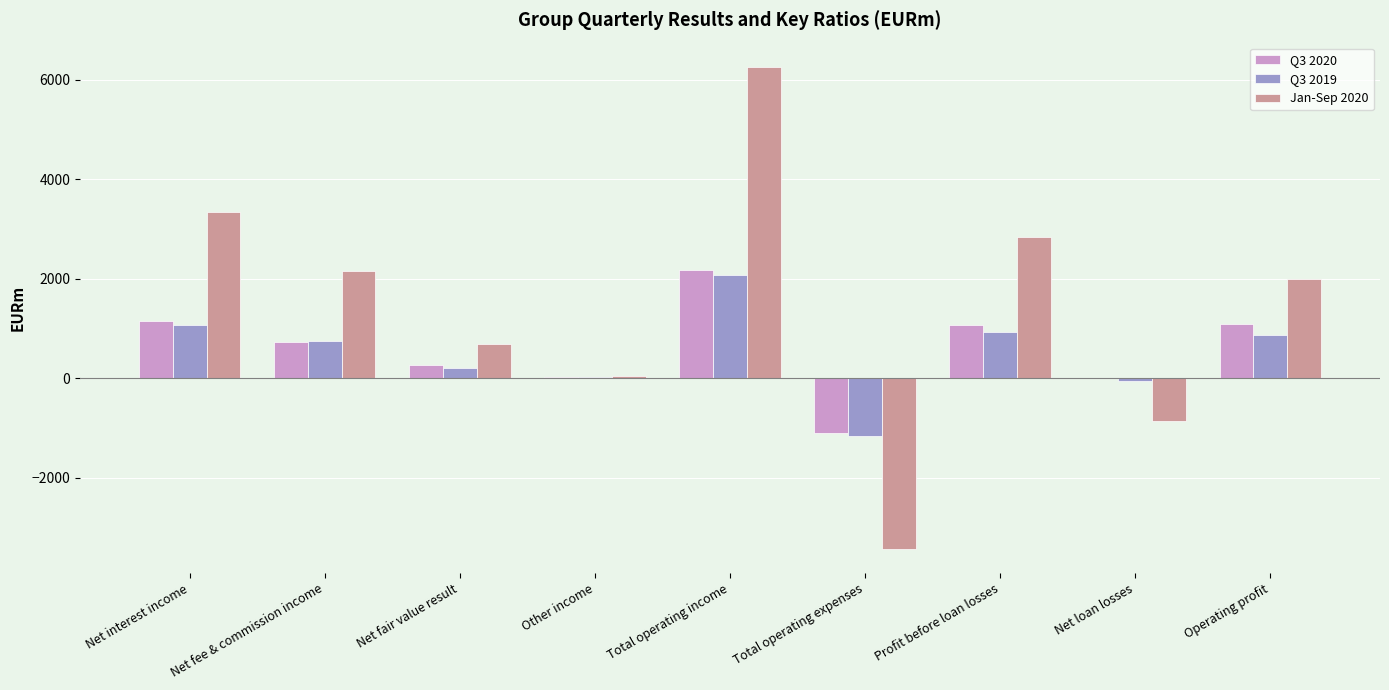

What is the greatest value displayed?

6265